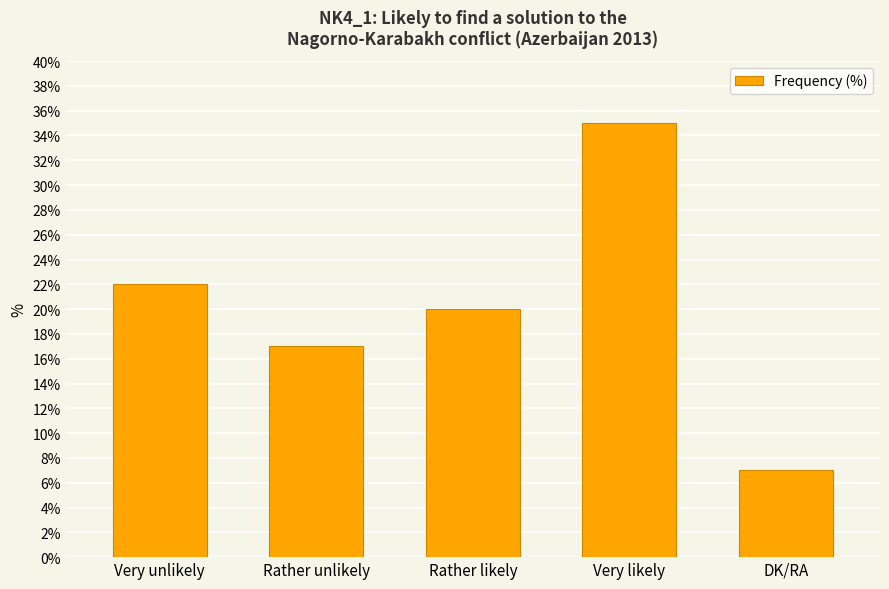

What is the approximate value at Very likely, to the nearest 5?

35